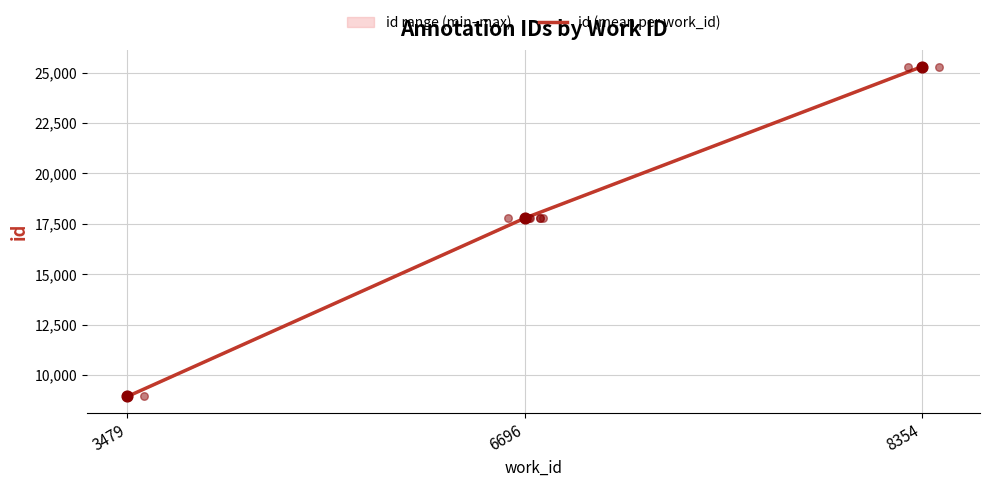

What is the change in value from 3479 to 6696?

+8849.0